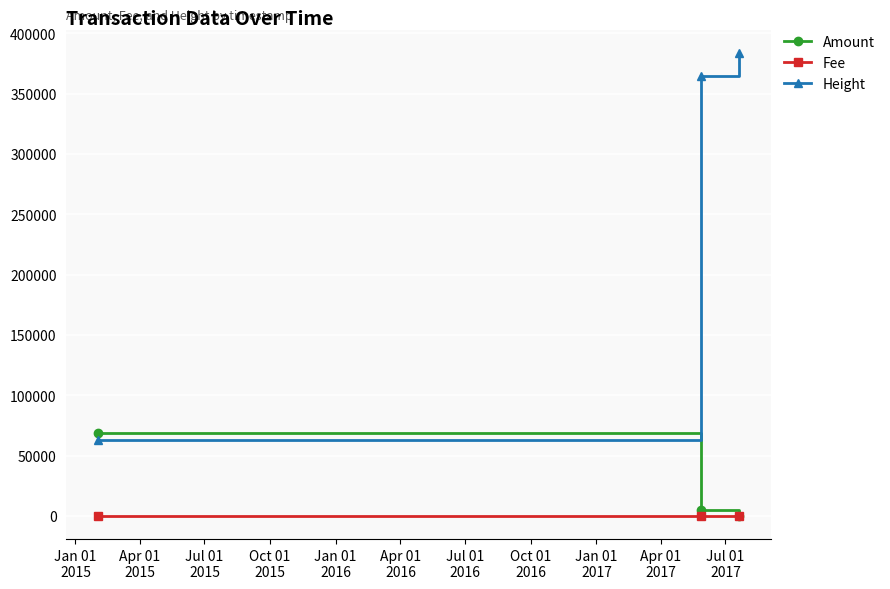

Reading left to right, transcribe all the data shown in this chart.

Amount: 69000	4771	0
Fee: 1	1	1
Height: 62637	364403	383825